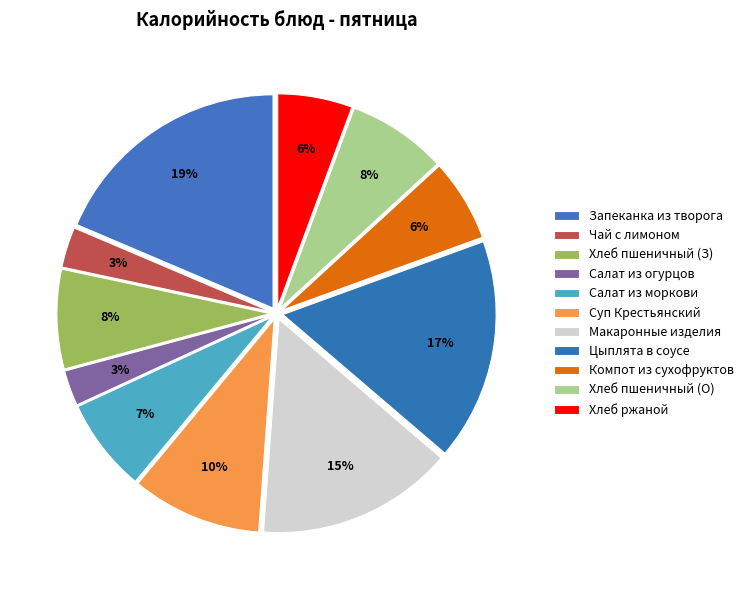

How many slices are in this pie chart?

11